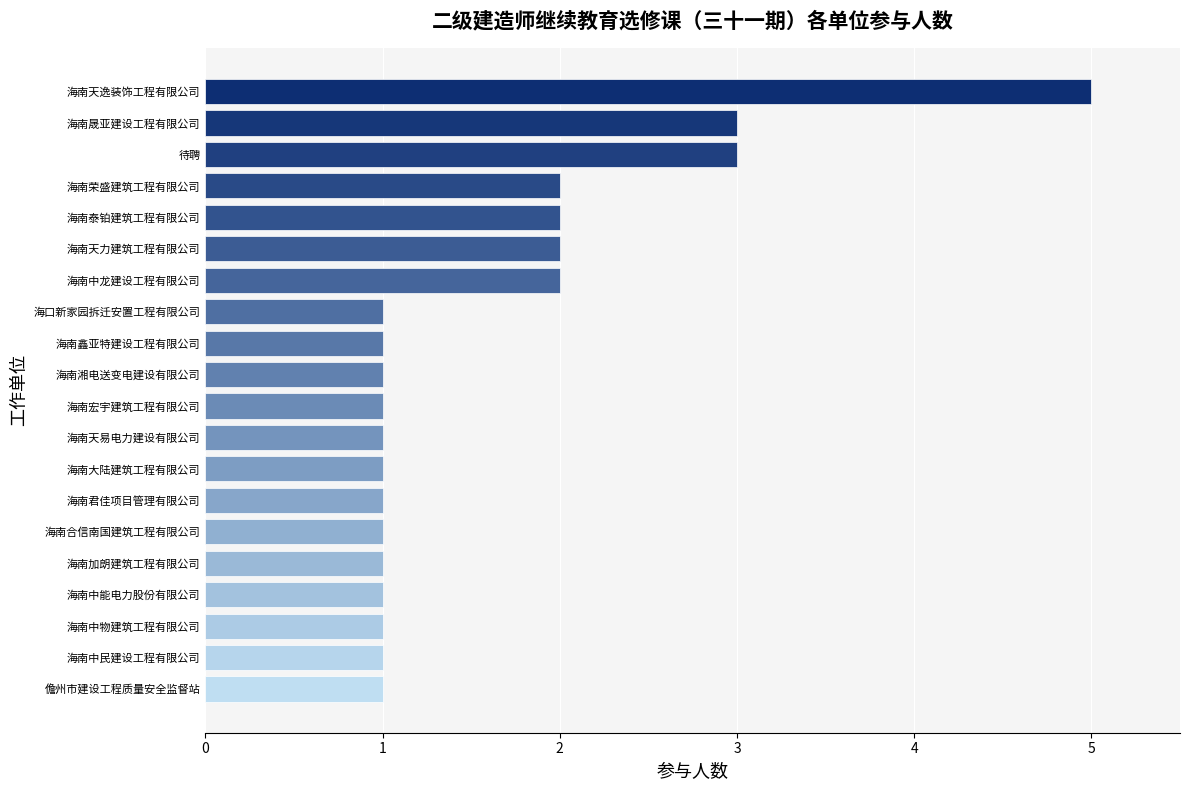

What is the label of the 1st bar from the bottom?

儋州市建设工程质量安全监督站